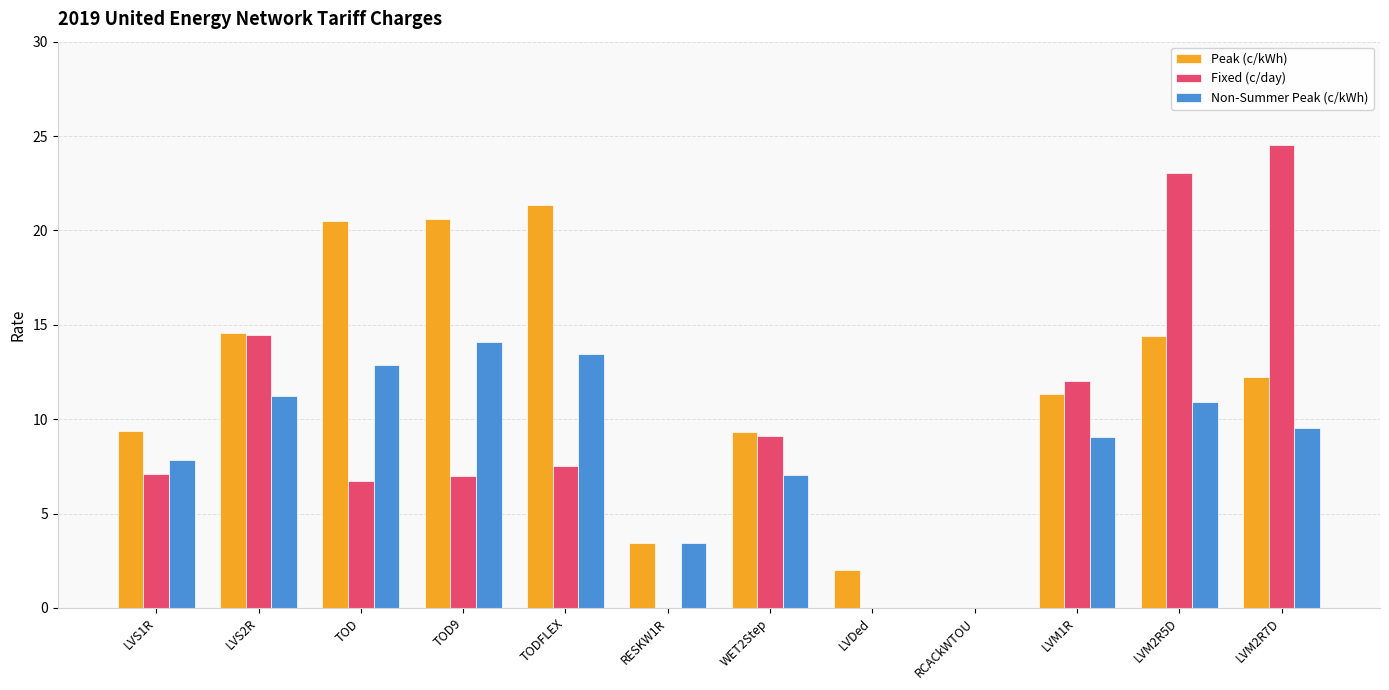

Which label corresponds to the largest value in the chart?

LVM2R7D